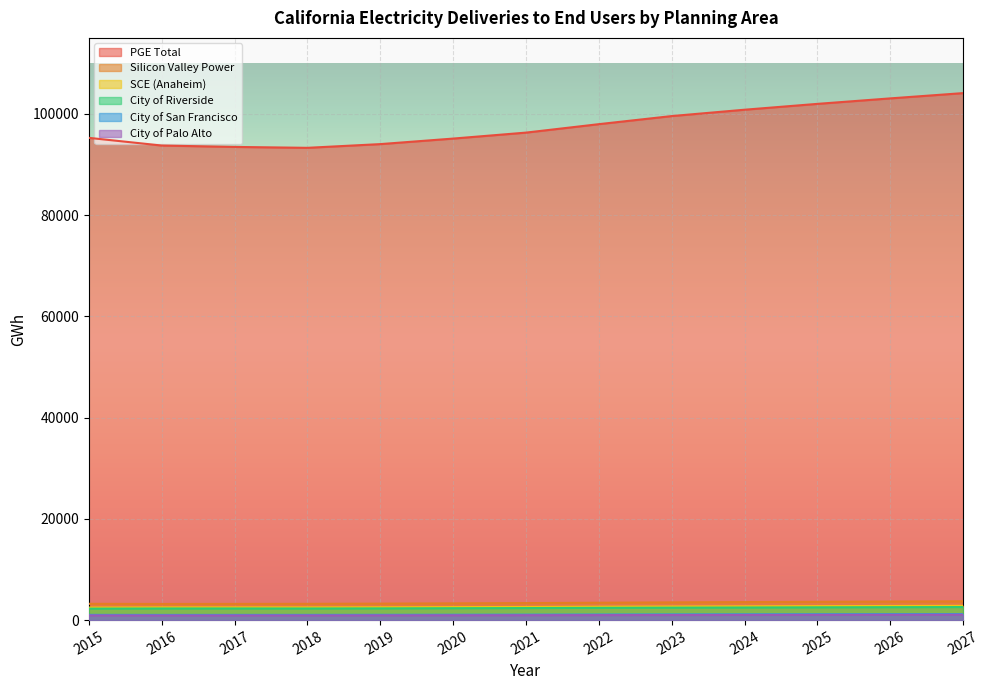

What is the greatest value displayed?

104092.5